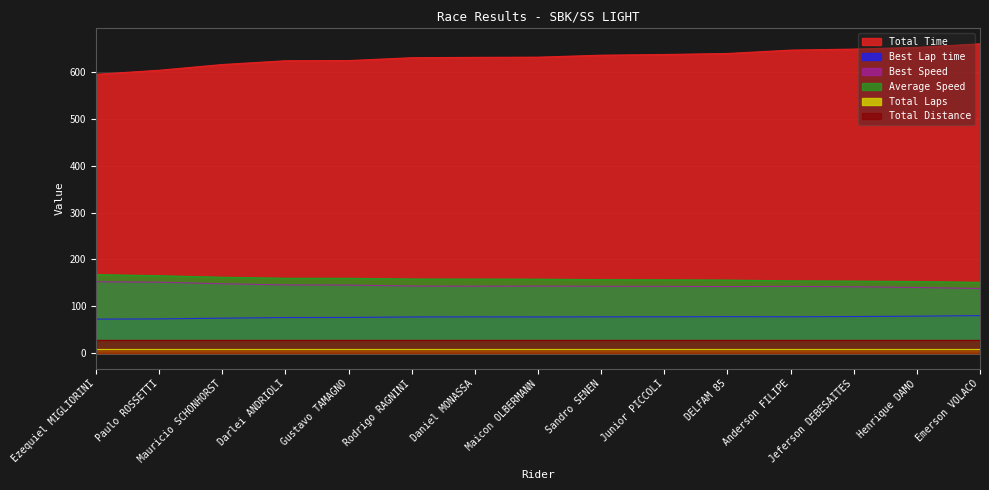

What is the difference between the second highest and second lowest values in the Best Speed series?

11.2